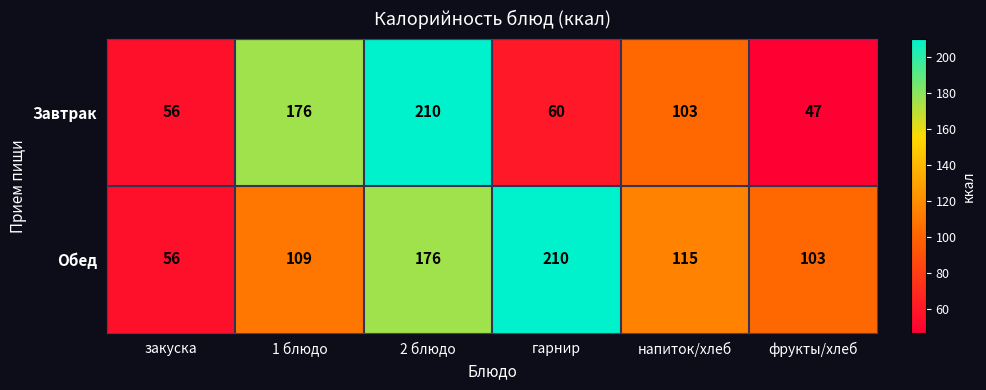

Which series has the widest spread of values?

Завтрак